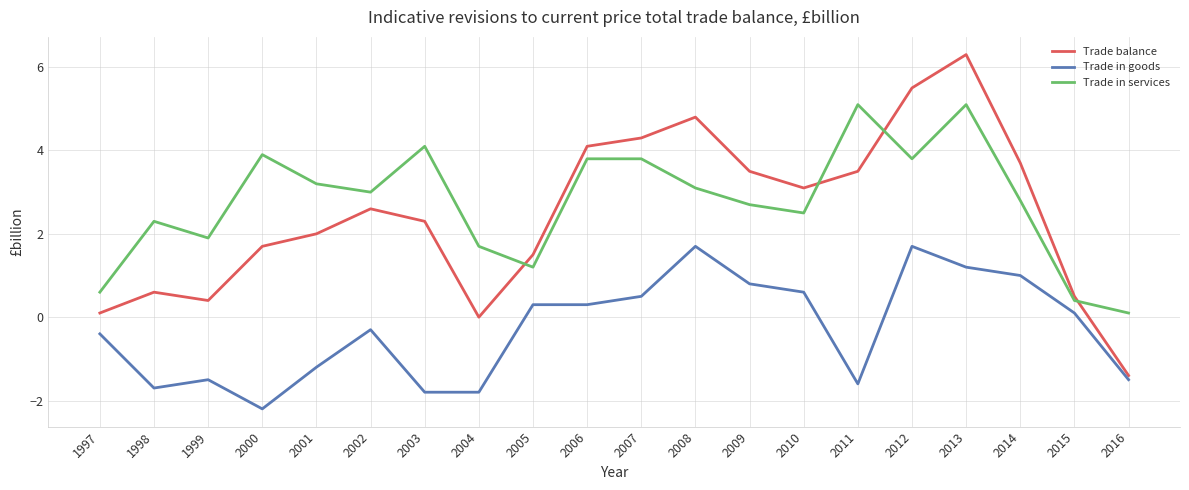

True or false: Trade in services has more than 0 points higher than both neighbors.

True